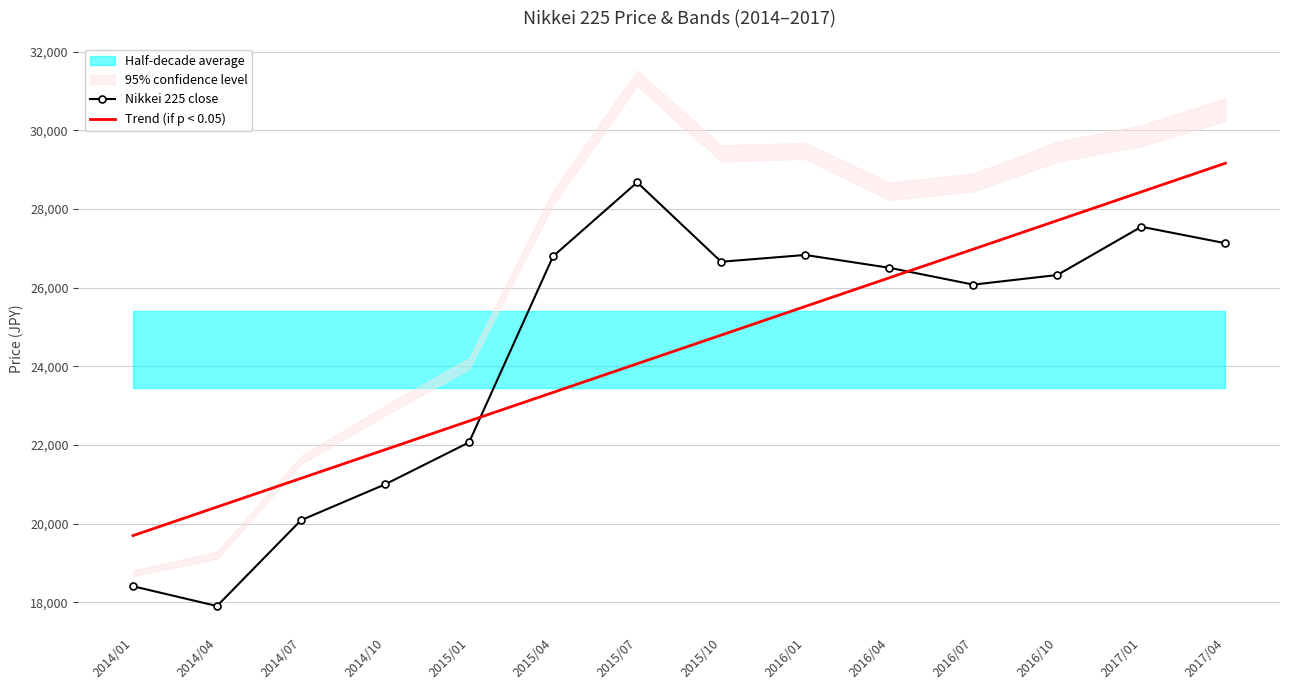

What is the sum of all Trend (if p < 0.05) values?

341981.9